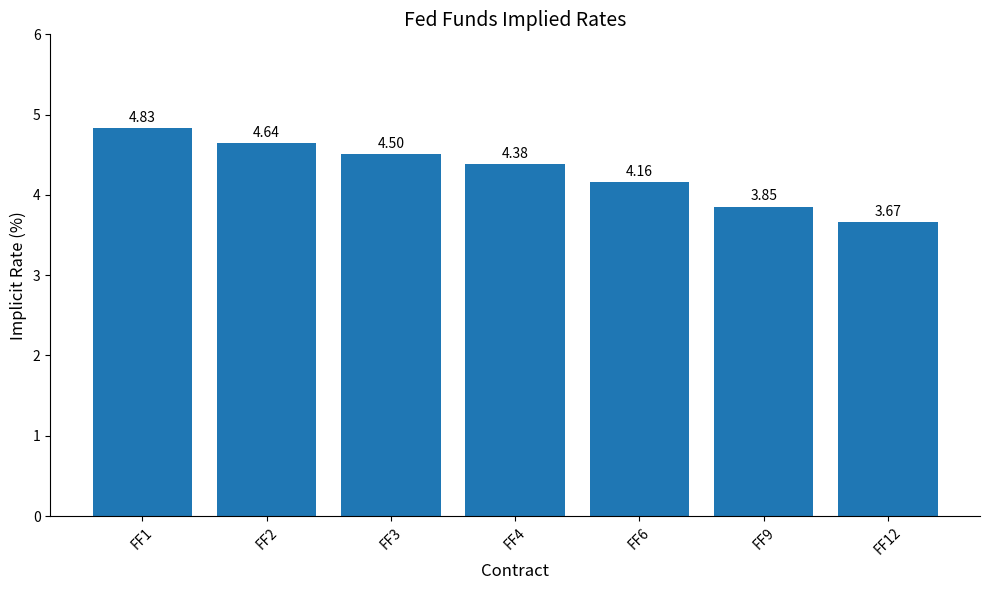

Does the chart contain any negative values?

No